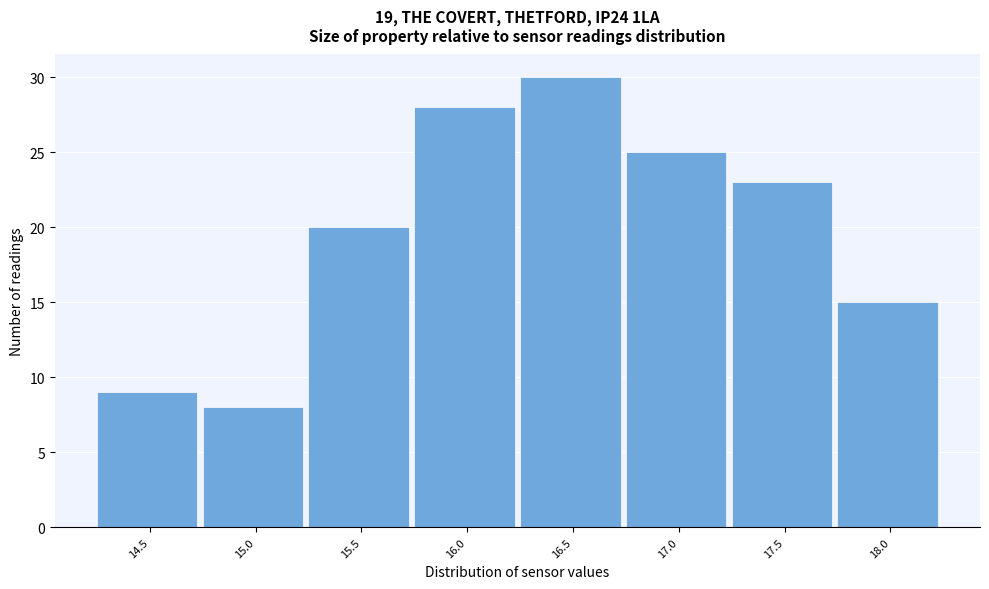

Reading left to right, extract all data points from this chart.

9	8	20	28	30	25	23	15